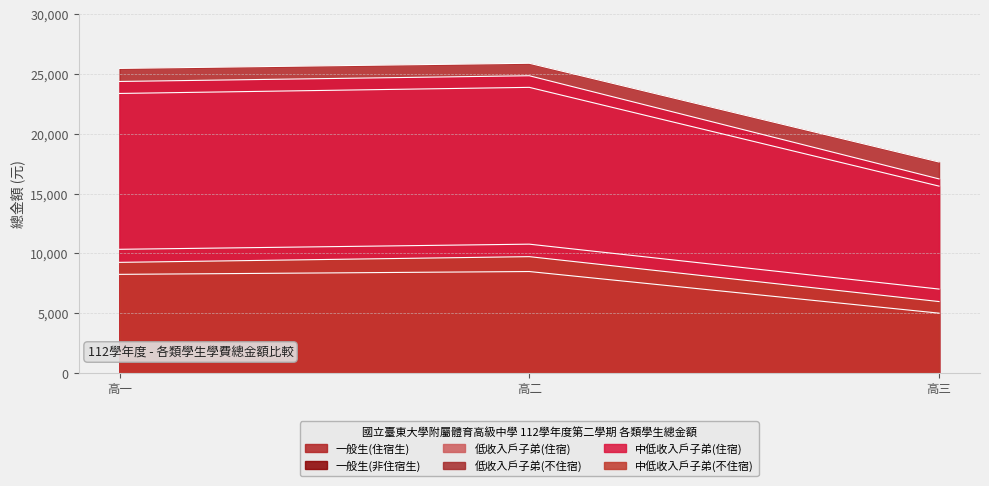

What is the lowest value of the 低收入戶子弟(不住宿) series?

4993